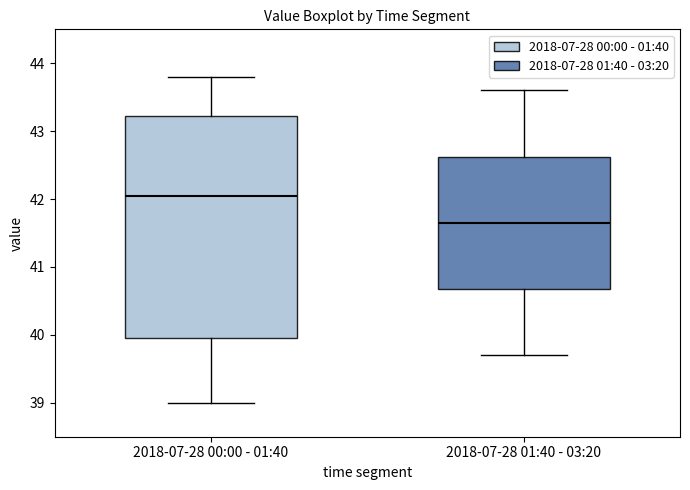

Which box has the highest median line?

2018-07-28 00:00 - 01:40